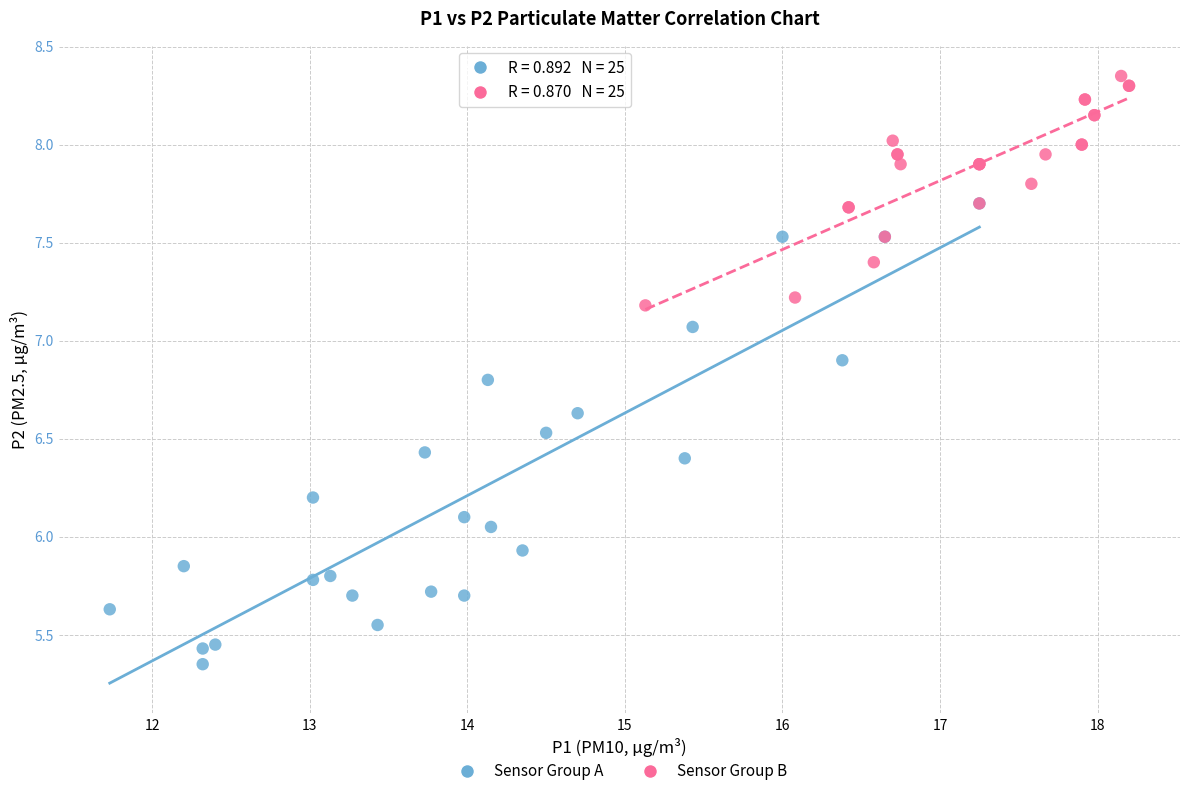

Which series has the largest Y range (max minus min)?

Sensor Group A